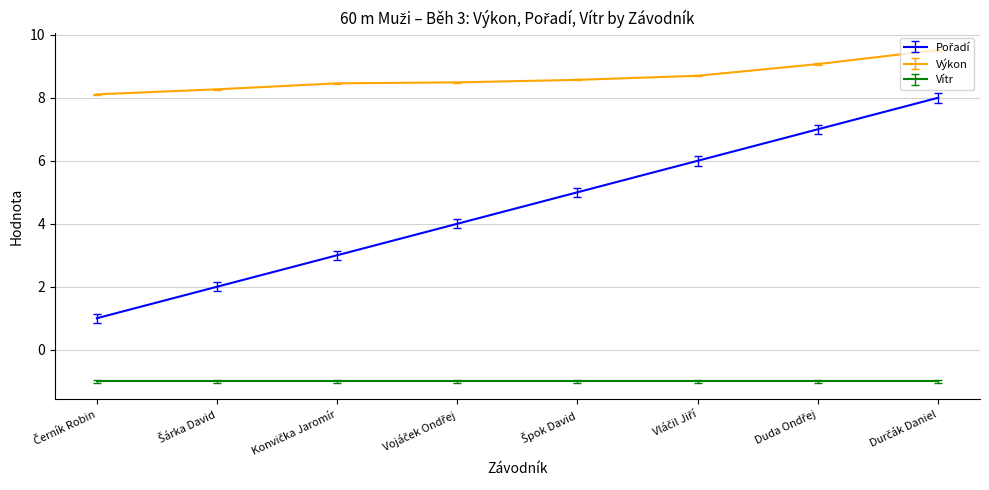

Which series has the largest total across all categories?

Výkon